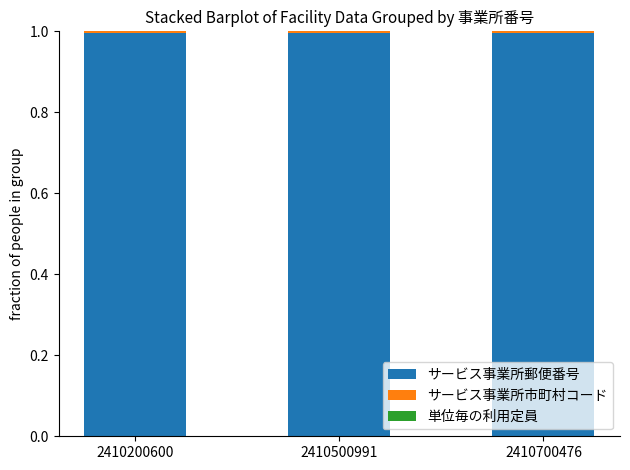

What is the highest value of the サービス事業所郵便番号 series?

1.0